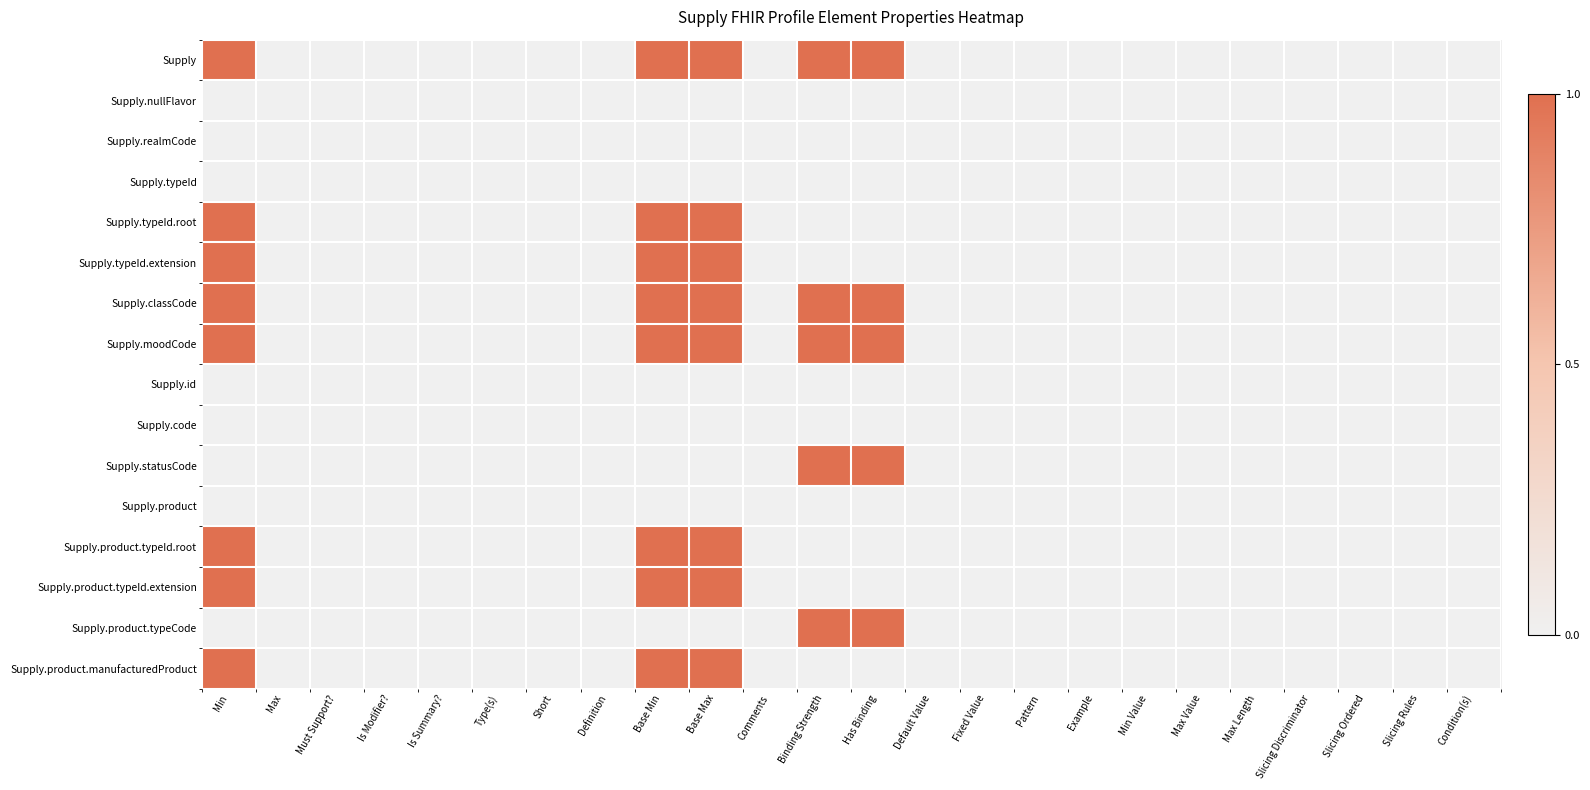

What is the greatest value displayed?

1